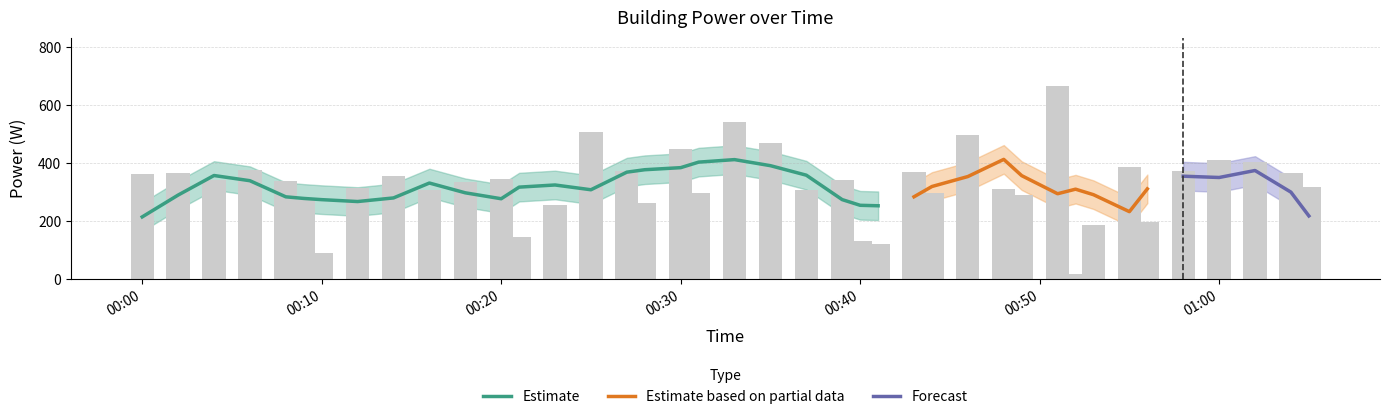

At which category does the chart reach its minimum across all series?

2022-02-05T00:52:00